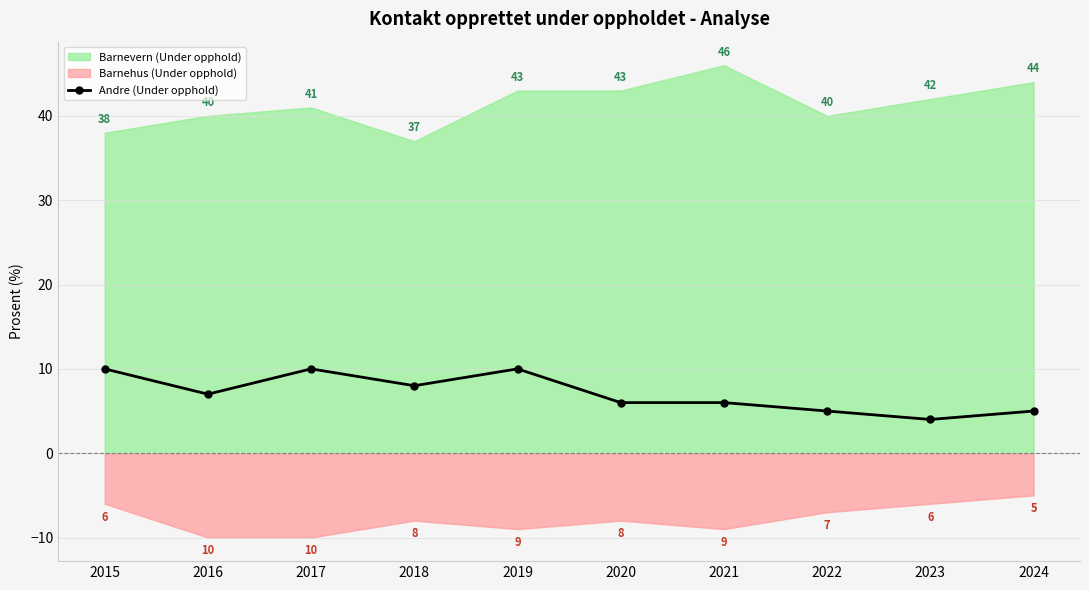

What is the difference between the values at 2022 and 2016?

2